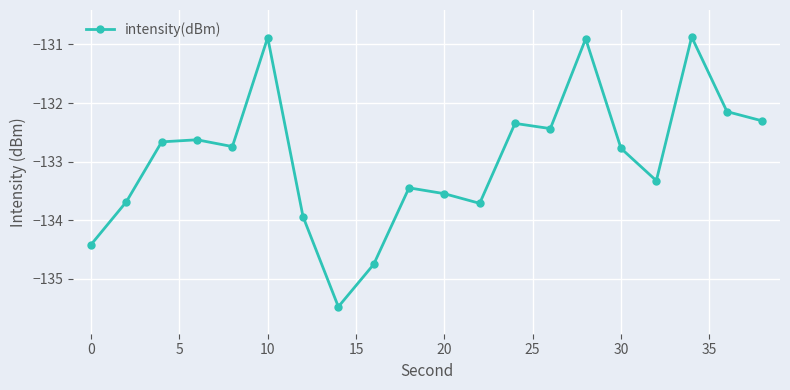

What is the average value?

-133.0